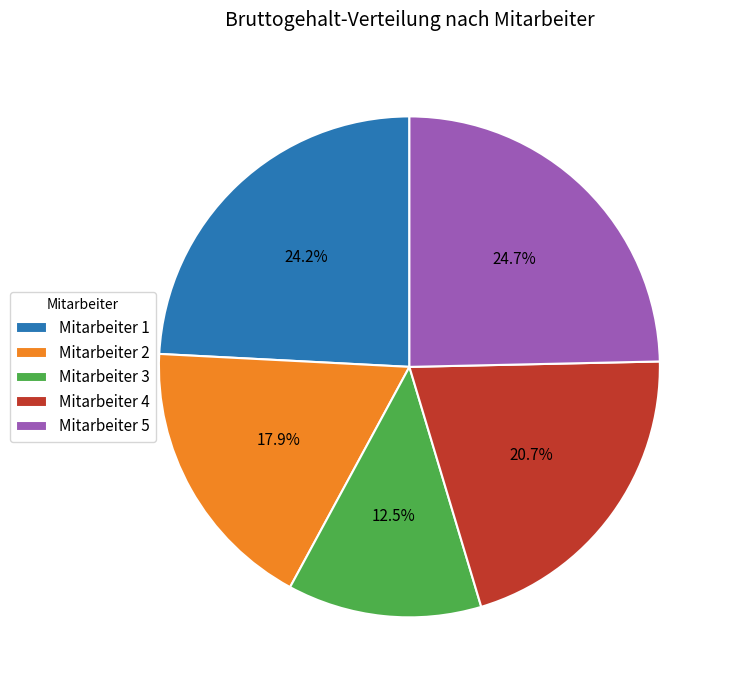

Is there any slice that represents more than half of the pie?

No